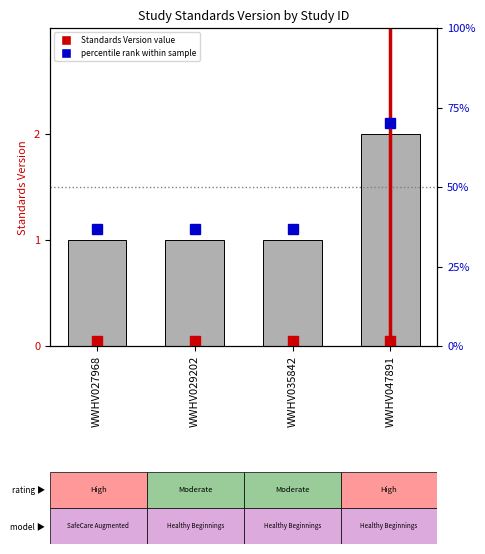

What is the greatest value displayed?

2